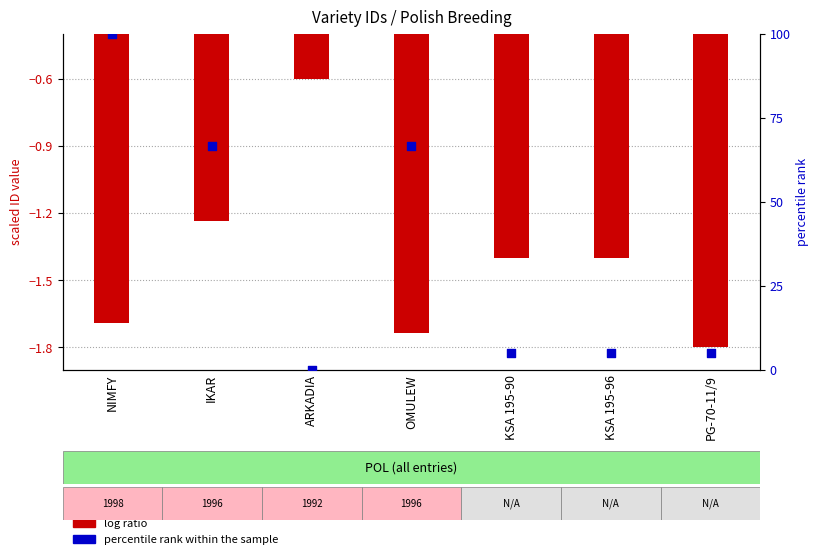

Which series has the largest total across all categories?

percentile rank within the sample